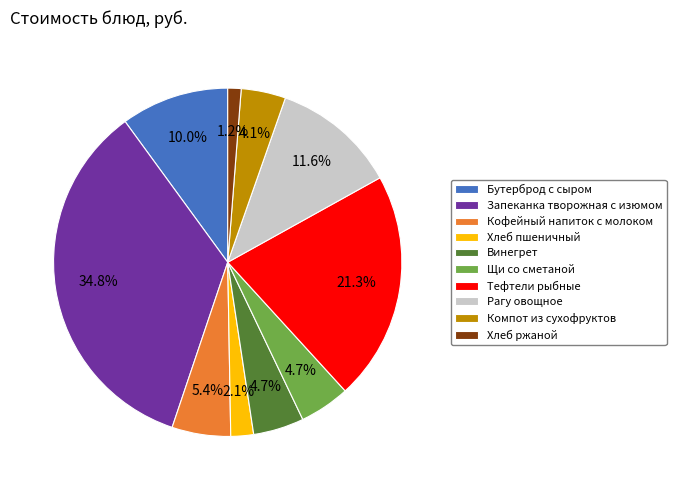

Which slice is the smallest?

Хлеб ржаной